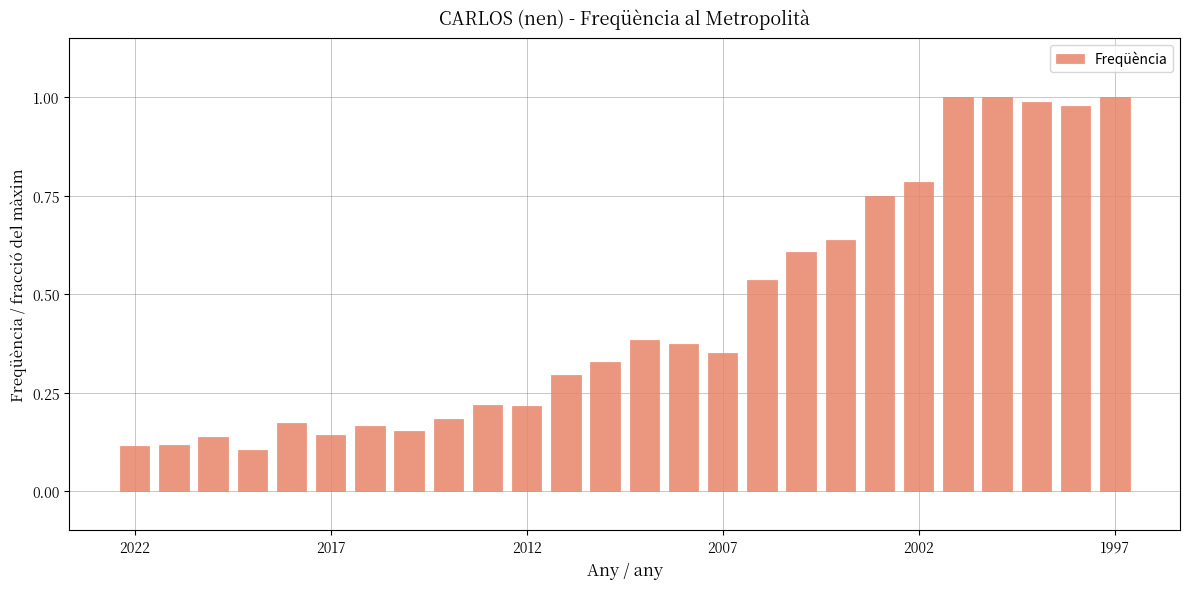

How many bars are there in total?

26